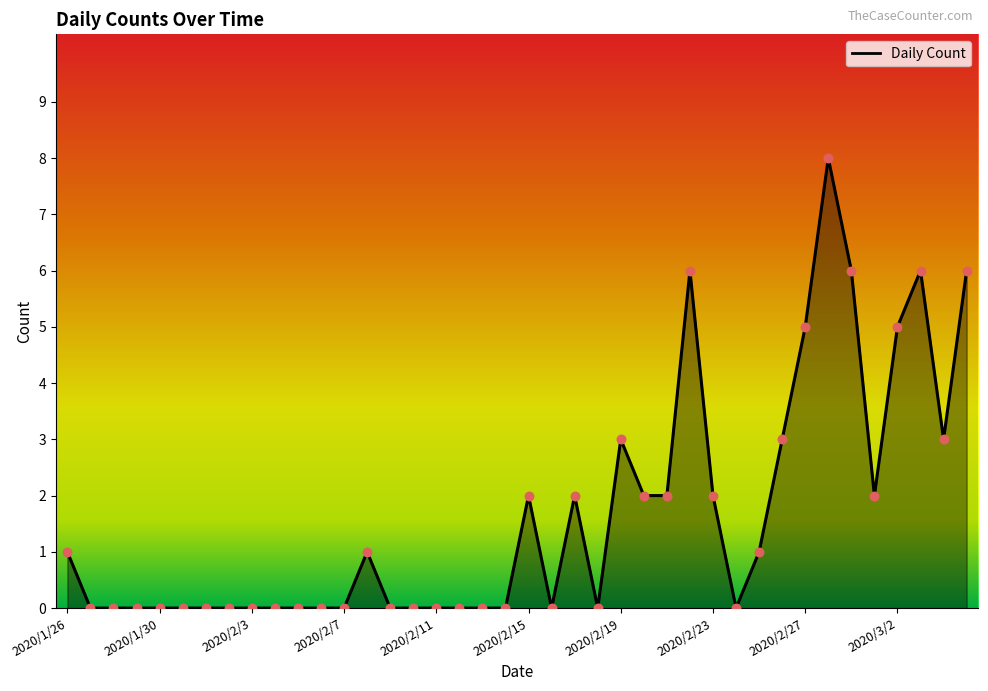

What is the difference between the maximum and minimum values?

8